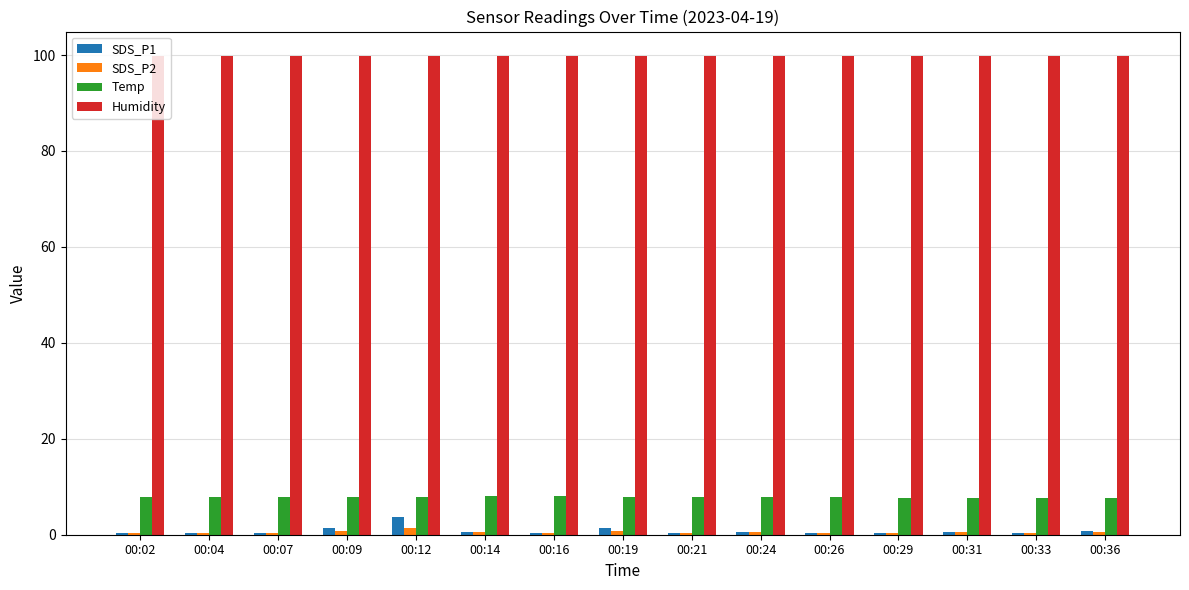

What is the maximum value shown in the chart?

99.9